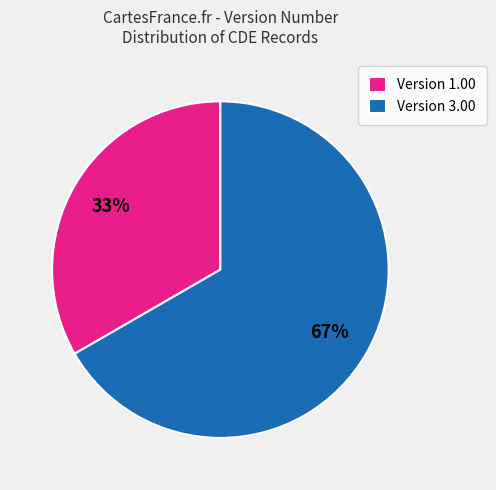

Rank the categories by value from highest to lowest.

Version 3.00, Version 1.00